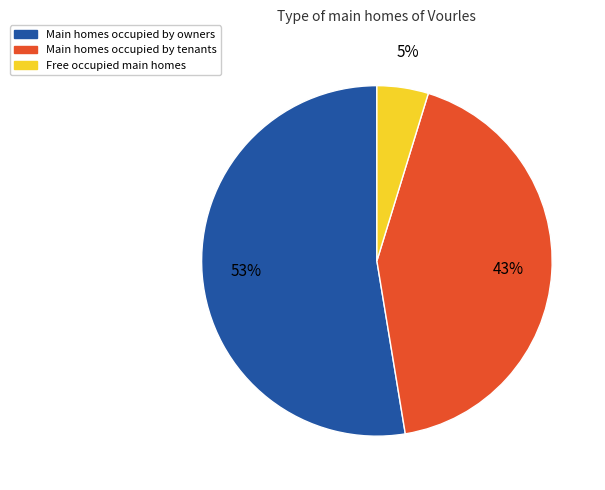

How many slices are in this pie chart?

3